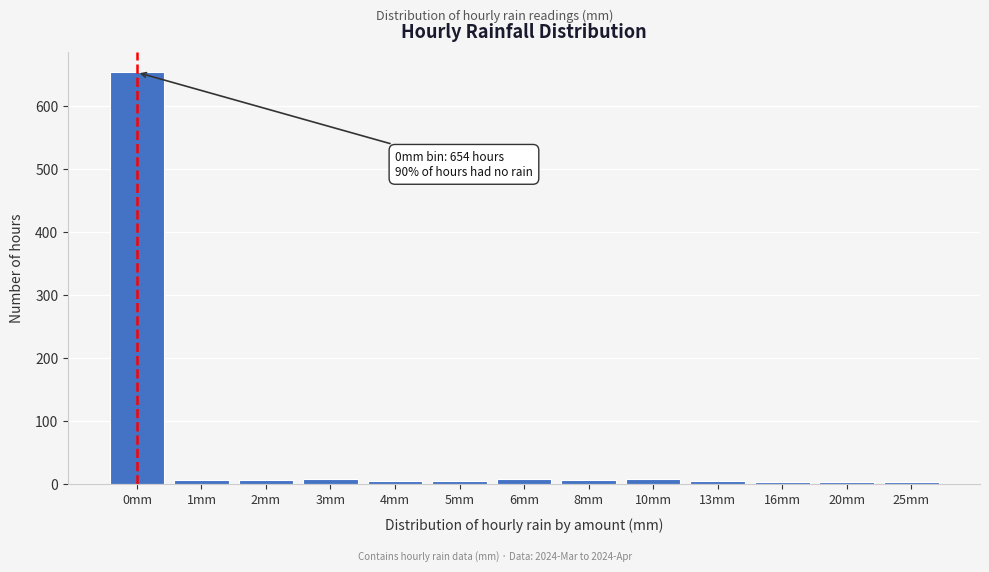

What is the difference between the maximum and second lowest values?

651